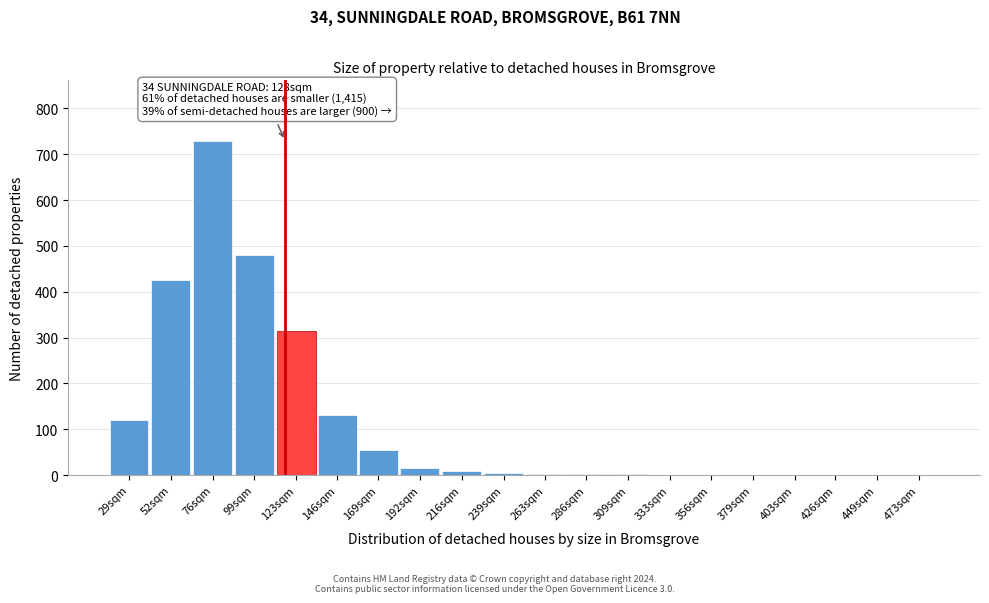

What is the approximate value at 169sqm?

55